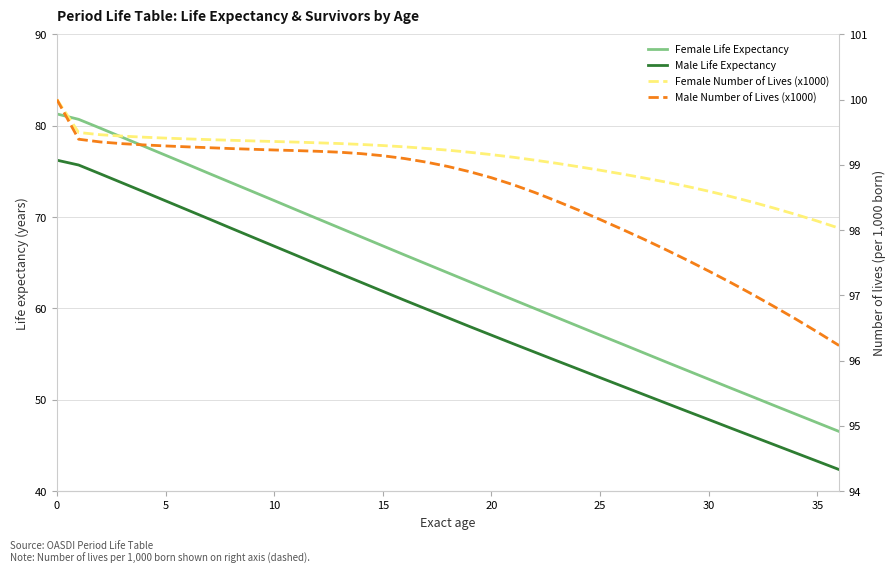

The value of Male Life Expectancy at 26 is 51.5. True or false?

True